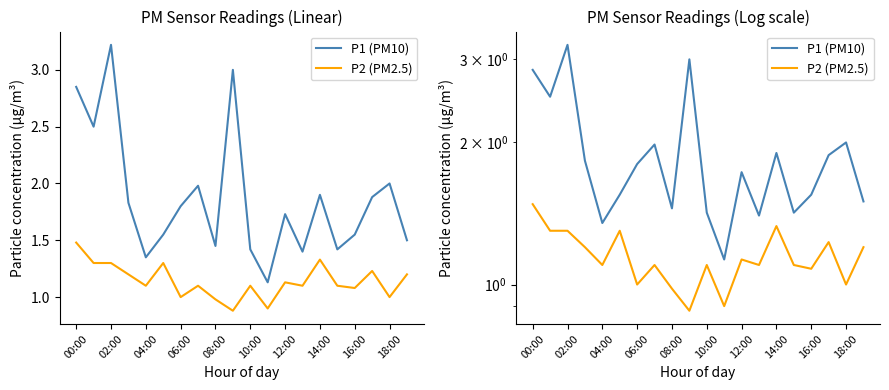

How many distinct data groups are displayed?

2